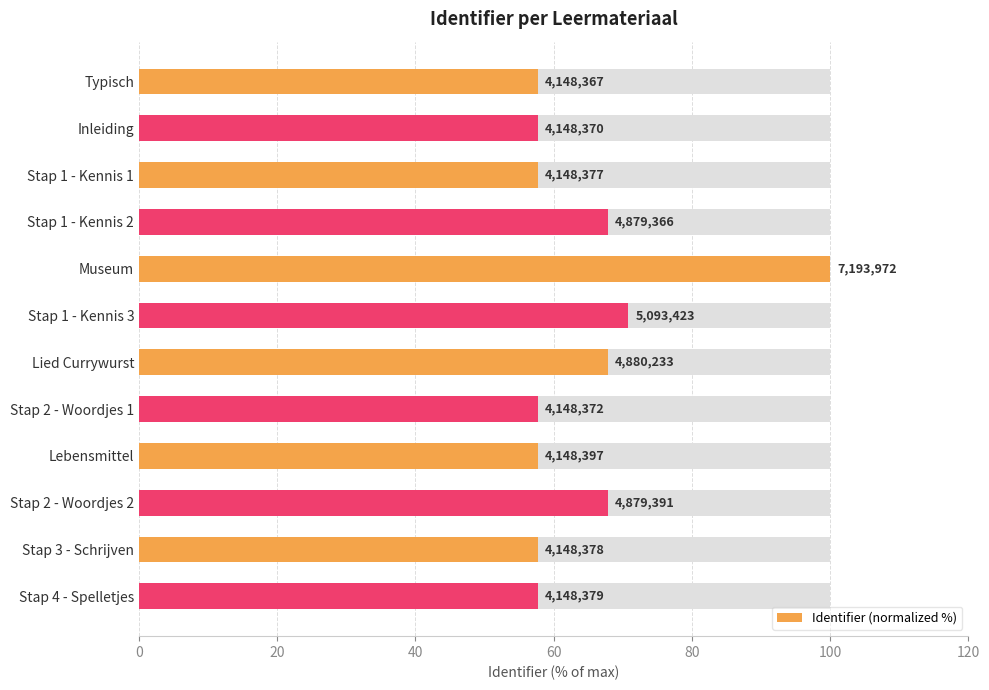

Does the chart contain stacked bars?

No